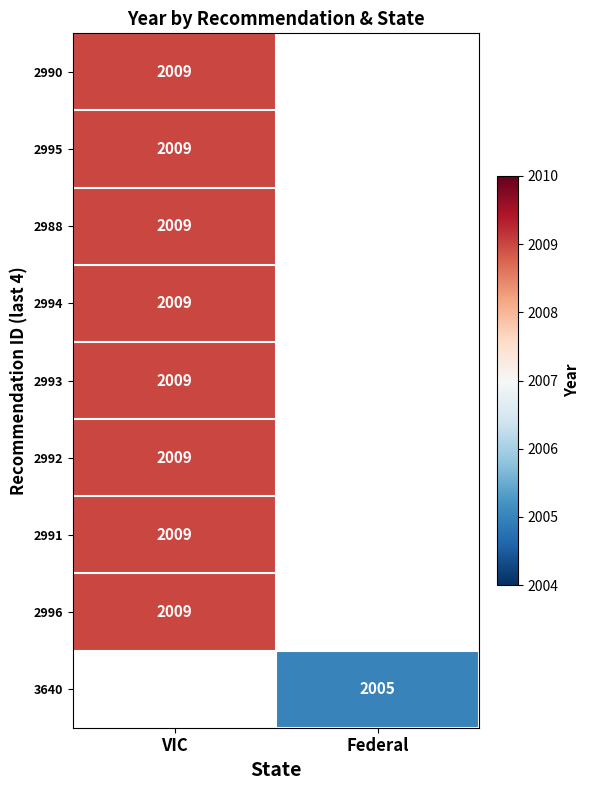

How many data points does each series have?

2